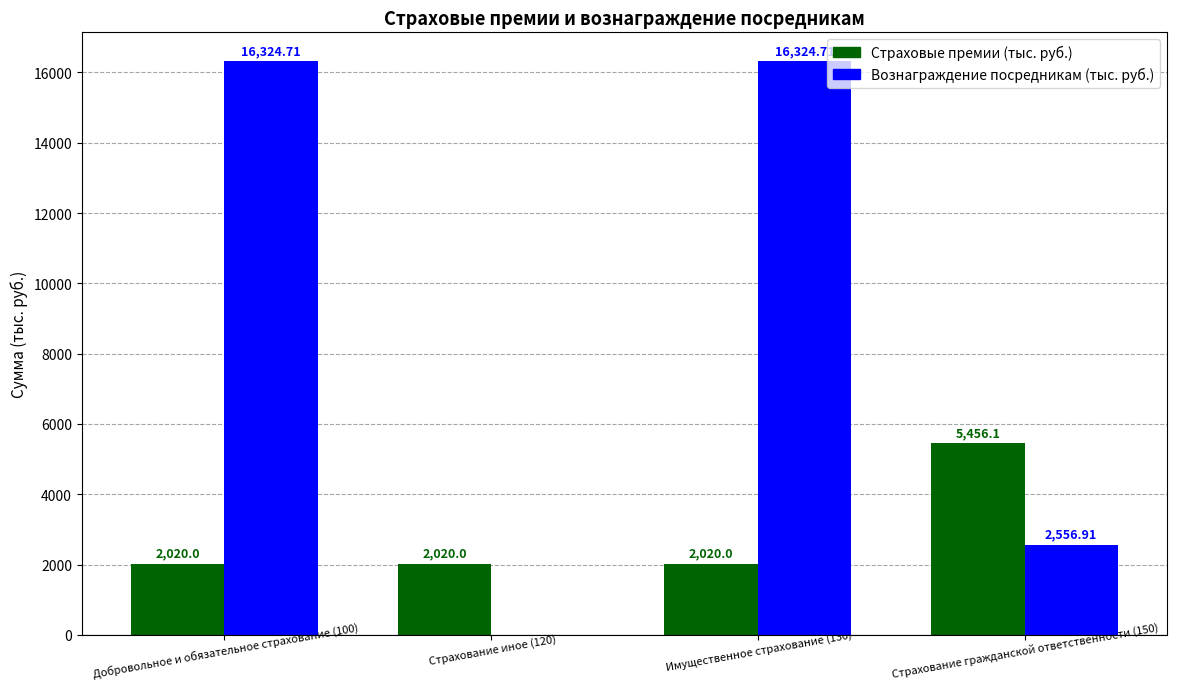

What is the total value across all series at Страхование иное (120)?

2020.0